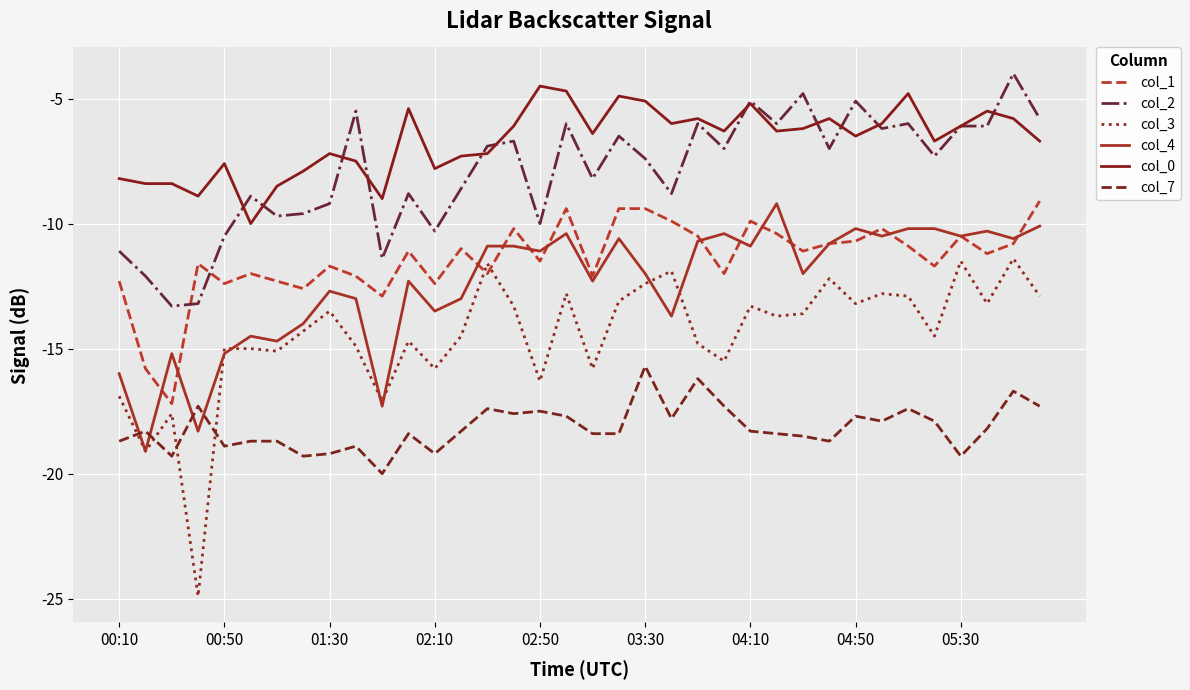

Which series has the largest range (max minus min)?

col_3